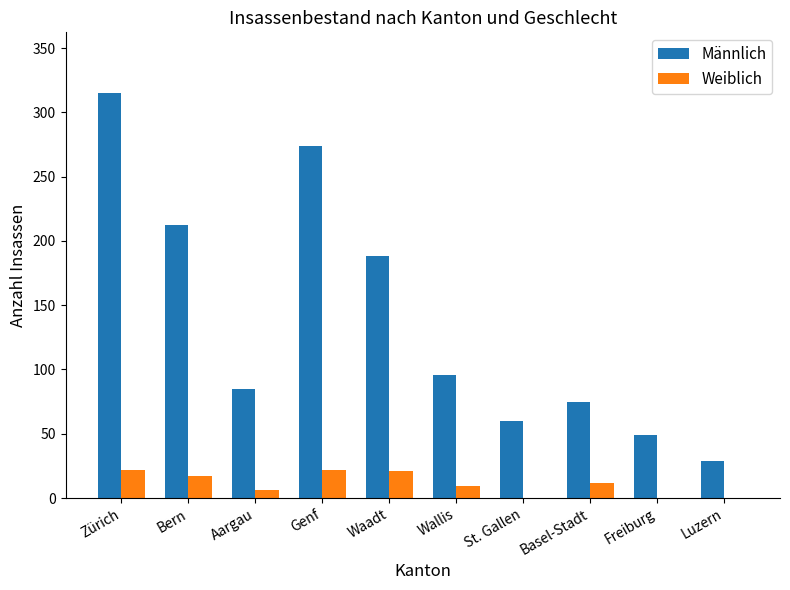

Is it true that Weiblich equals 17 at Bern?

True